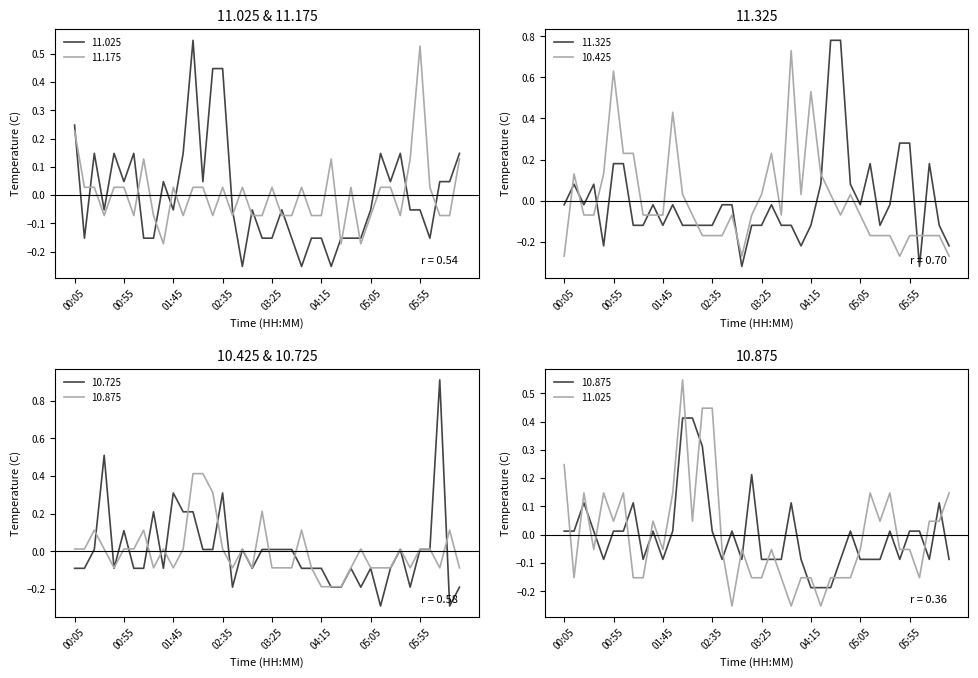

Reading left to right, extract all data points from this chart.

11.025: 00:05=0.2	00:15=-0.2	00:25=0.1	00:35=-0.1	00:45=0.1	00:55=0.0	01:05=0.1	01:15=-0.2	01:25=-0.2	01:35=0.0	01:45=-0.1	01:55=0.1	02:05=0.5	02:15=0.0	02:25=0.4	02:35=0.4	02:45=-0.1	02:55=-0.3	03:05=-0.1	03:15=-0.2	03:25=-0.2	03:35=-0.1	03:45=-0.2	03:55=-0.3	04:05=-0.2	04:15=-0.2	04:25=-0.3	04:35=-0.2	04:45=-0.2	04:55=-0.2	05:05=-0.1	05:15=0.1	05:25=0.0	05:35=0.1	05:45=-0.1	05:55=-0.1	06:05=-0.2	06:15=0.0	06:25=0.0	06:35=0.1
11.175: 00:05=0.2	00:15=0.0	00:25=0.0	00:35=-0.1	00:45=0.0	00:55=0.0	01:05=-0.1	01:15=0.1	01:25=-0.1	01:35=-0.2	01:45=0.0	01:55=-0.1	02:05=0.0	02:15=0.0	02:25=-0.1	02:35=0.0	02:45=-0.1	02:55=0.0	03:05=-0.1	03:15=-0.1	03:25=0.0	03:35=-0.1	03:45=-0.1	03:55=0.0	04:05=-0.1	04:15=-0.1	04:25=0.1	04:35=-0.2	04:45=0.0	04:55=-0.2	05:05=-0.1	05:15=0.0	05:25=0.0	05:35=-0.1	05:45=0.1	05:55=0.5	06:05=0.0	06:15=-0.1	06:25=-0.1	06:35=0.1
11.325: 00:05=-0.0	00:15=0.1	00:25=-0.0	00:35=0.1	00:45=-0.2	00:55=0.2	01:05=0.2	01:15=-0.1	01:25=-0.1	01:35=-0.0	01:45=-0.1	01:55=-0.0	02:05=-0.1	02:15=-0.1	02:25=-0.1	02:35=-0.1	02:45=-0.0	02:55=-0.0	03:05=-0.3	03:15=-0.1	03:25=-0.1	03:35=-0.0	03:45=-0.1	03:55=-0.1	04:05=-0.2	04:15=-0.1	04:25=0.1	04:35=0.8	04:45=0.8	04:55=0.1	05:05=-0.0	05:15=0.2	05:25=-0.1	05:35=-0.0	05:45=0.3	05:55=0.3	06:05=-0.3	06:15=0.2	06:25=-0.1	06:35=-0.2
10.425: 00:05=-0.3	00:15=0.1	00:25=-0.1	00:35=-0.1	00:45=0.1	00:55=0.6	01:05=0.2	01:15=0.2	01:25=-0.1	01:35=-0.1	01:45=-0.1	01:55=0.4	02:05=0.0	02:15=-0.1	02:25=-0.2	02:35=-0.2	02:45=-0.2	02:55=-0.1	03:05=-0.3	03:15=-0.1	03:25=0.0	03:35=0.2	03:45=-0.1	03:55=0.7	04:05=0.0	04:15=0.5	04:25=0.1	04:35=0.0	04:45=-0.1	04:55=0.0	05:05=-0.1	05:15=-0.2	05:25=-0.2	05:35=-0.2	05:45=-0.3	05:55=-0.2	06:05=-0.2	06:15=-0.2	06:25=-0.2	06:35=-0.3
10.725: 00:05=-0.1	00:15=-0.1	00:25=0.0	00:35=0.5	00:45=-0.1	00:55=0.1	01:05=-0.1	01:15=-0.1	01:25=0.2	01:35=-0.1	01:45=0.3	01:55=0.2	02:05=0.2	02:15=0.0	02:25=0.0	02:35=0.3	02:45=-0.2	02:55=0.0	03:05=-0.1	03:15=0.0	03:25=0.0	03:35=0.0	03:45=0.0	03:55=-0.1	04:05=-0.1	04:15=-0.1	04:25=-0.2	04:35=-0.2	04:45=-0.1	04:55=-0.2	05:05=-0.1	05:15=-0.3	05:25=-0.1	05:35=0.0	05:45=-0.2	05:55=0.0	06:05=0.0	06:15=0.9	06:25=-0.3	06:35=-0.2
10.875: 00:05=0.0	00:15=0.0	00:25=0.1	00:35=0.0	00:45=-0.1	00:55=0.0	01:05=0.0	01:15=0.1	01:25=-0.1	01:35=0.0	01:45=-0.1	01:55=0.0	02:05=0.4	02:15=0.4	02:25=0.3	02:35=0.0	02:45=-0.1	02:55=0.0	03:05=-0.1	03:15=0.2	03:25=-0.1	03:35=-0.1	03:45=-0.1	03:55=0.1	04:05=-0.1	04:15=-0.2	04:25=-0.2	04:35=-0.2	04:45=-0.1	04:55=0.0	05:05=-0.1	05:15=-0.1	05:25=-0.1	05:35=0.0	05:45=-0.1	05:55=0.0	06:05=0.0	06:15=-0.1	06:25=0.1	06:35=-0.1